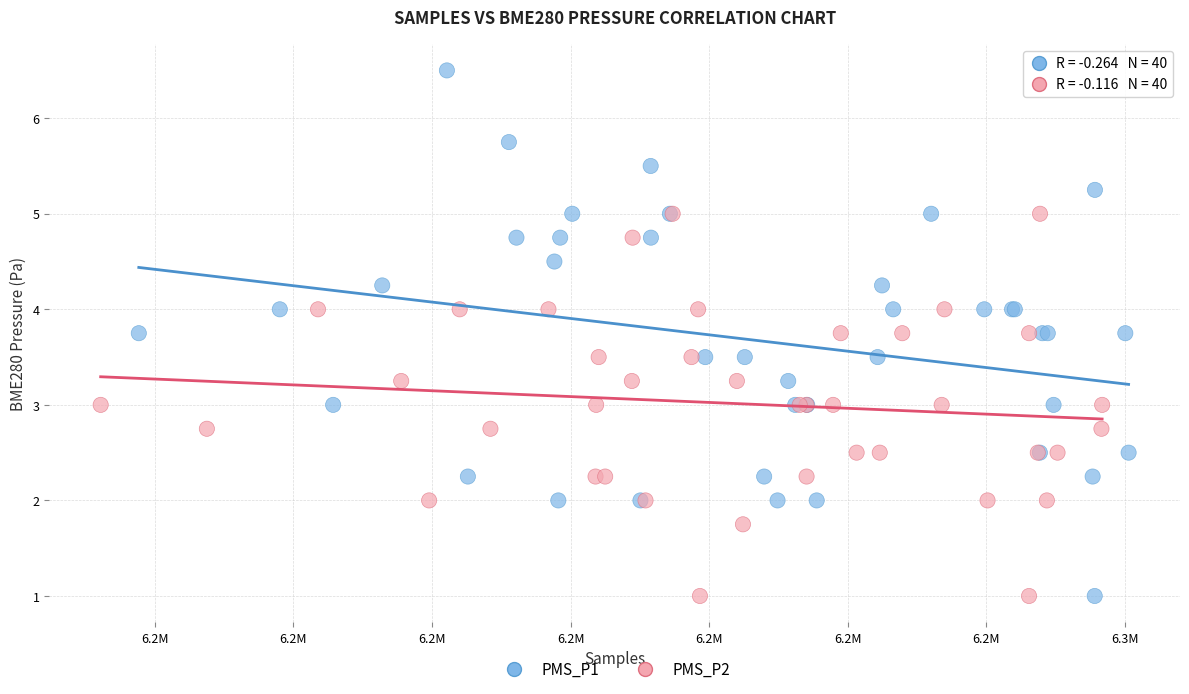

What are all the series names shown in the legend?

PMS_P1, PMS_P2